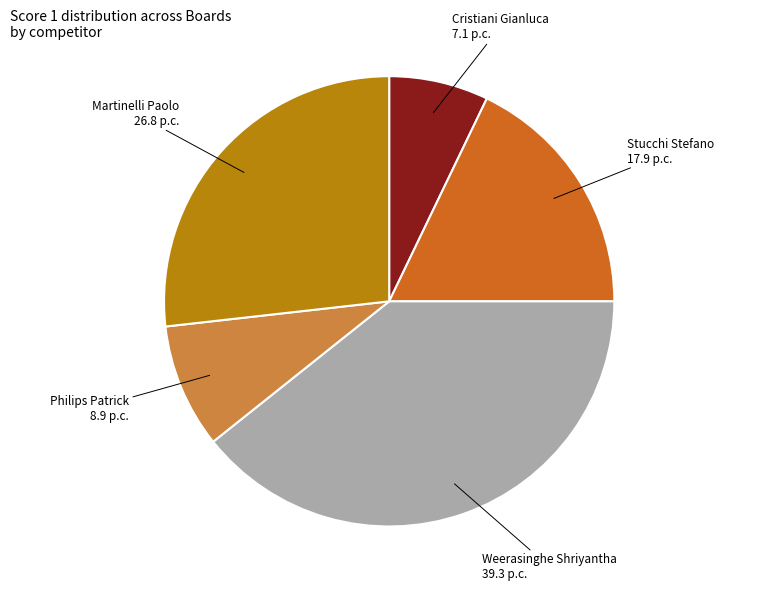

Does any single category account for the majority?

No